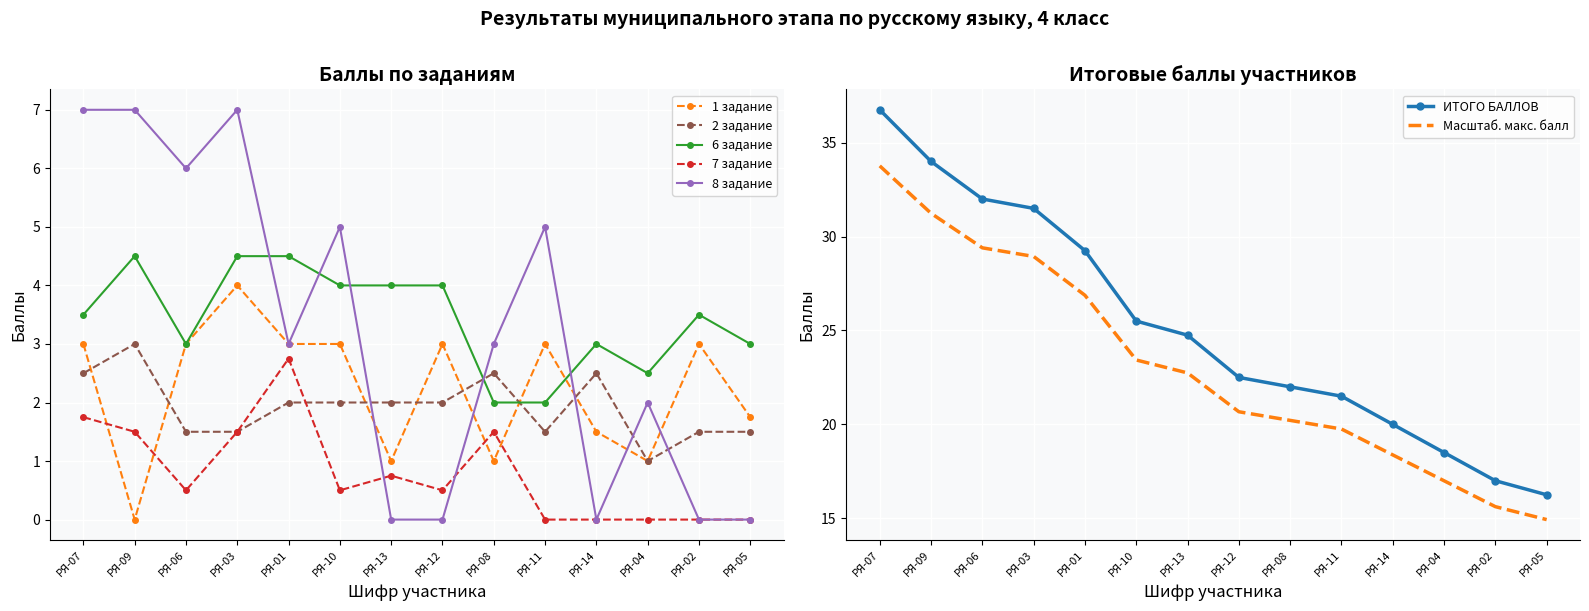

Where does the ИТОГО БАЛЛОВ series first go above 24?

РЯ-07